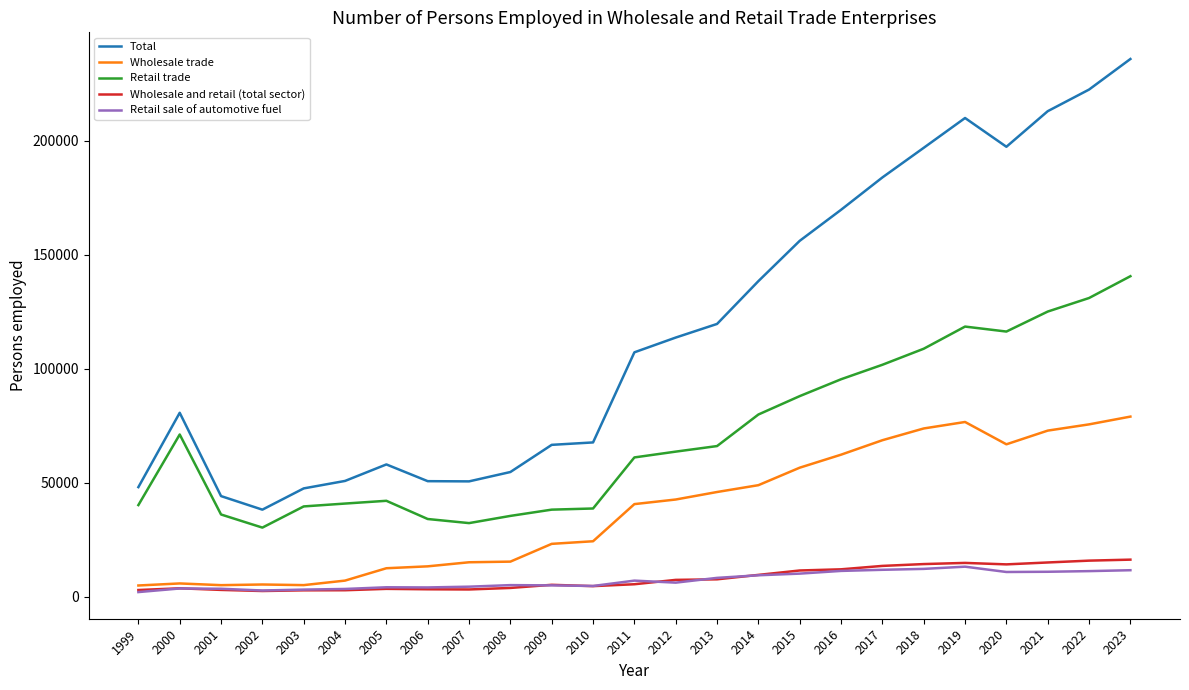

What is the highest value of the Wholesale and retail (total sector) series?

16267